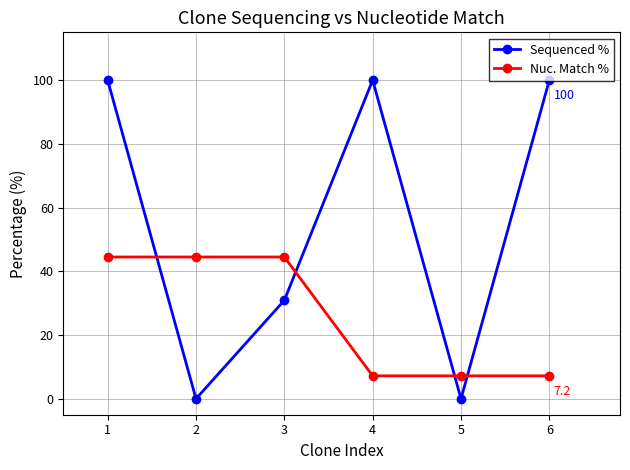

What is the maximum value for Sequenced %?

100.0